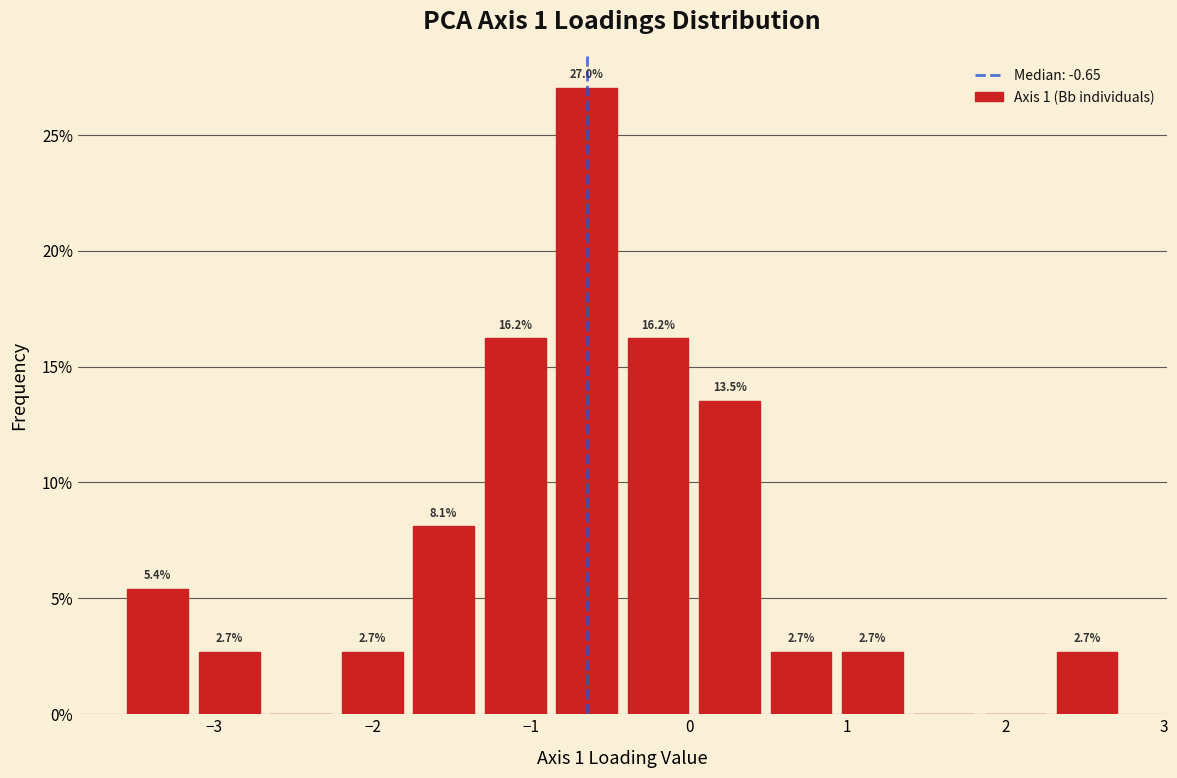

Over which range of the x-axis is the bar tallest?

-0.9 to -0.4